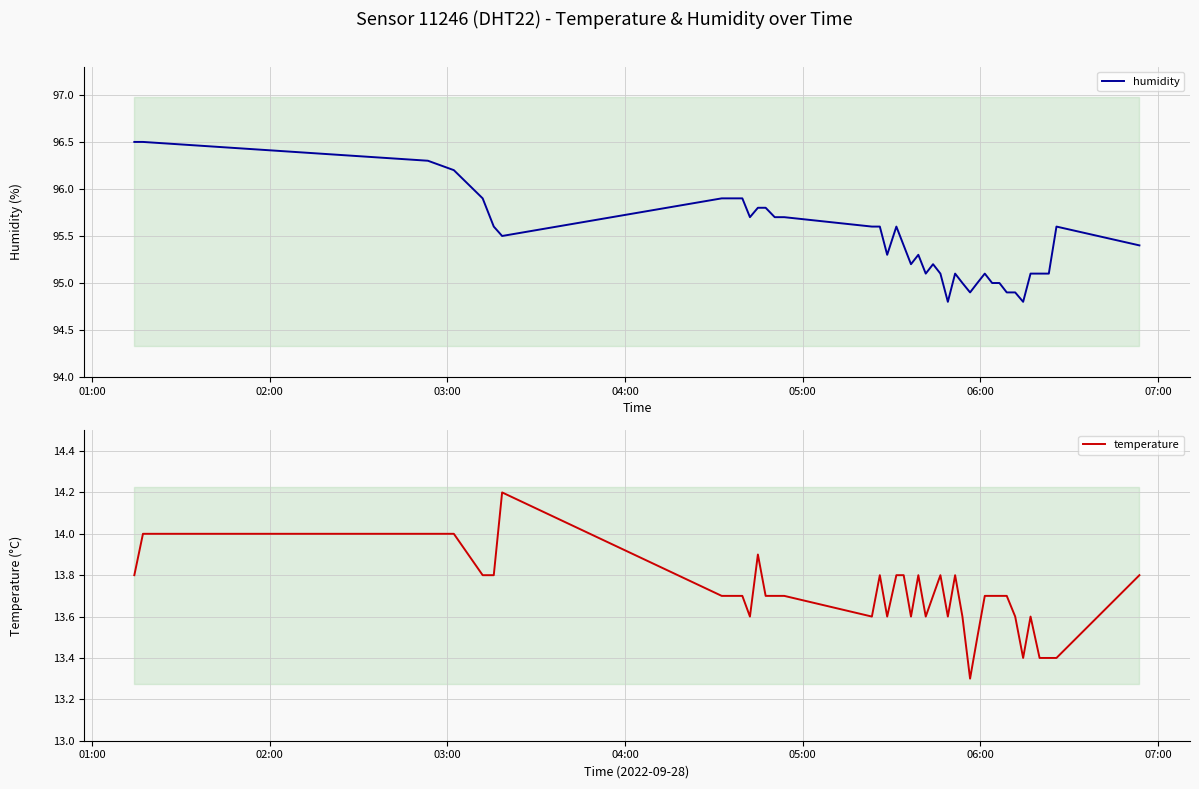

Is this an area chart (filled region under the line)?

No